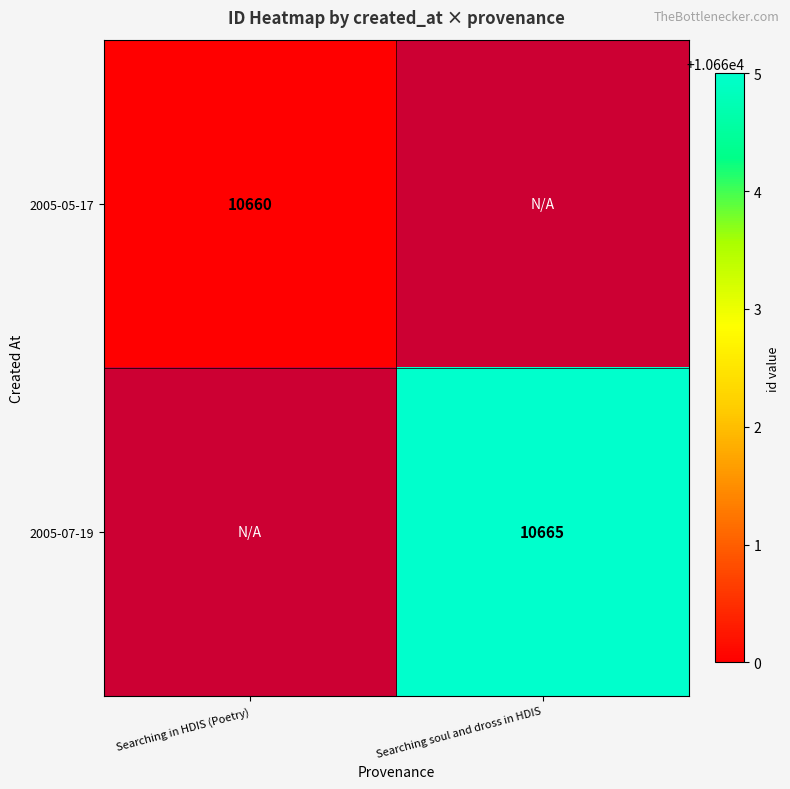

The value of 2005-05-17 at Searching in HDIS (Poetry) is 7389. True or false?

False